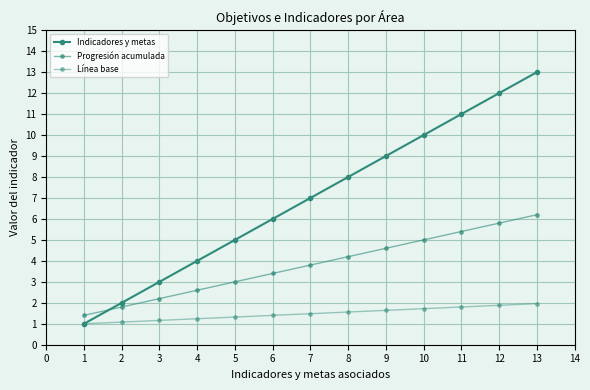

Reading right to left, what are all the values shown in this chart?

Indicadores y metas: 13.0	12.0	11.0	10.0	9.0	8.0	7.0	6.0	5.0	4.0	3.0	2.0	1.0
Progresión acumulada: 6.2	5.8	5.4	5.0	4.6	4.2	3.8	3.4	3.0	2.6	2.2	1.8	1.4
Línea base: 2.0	1.9	1.8	1.7	1.6	1.6	1.5	1.4	1.3	1.2	1.2	1.1	1.0